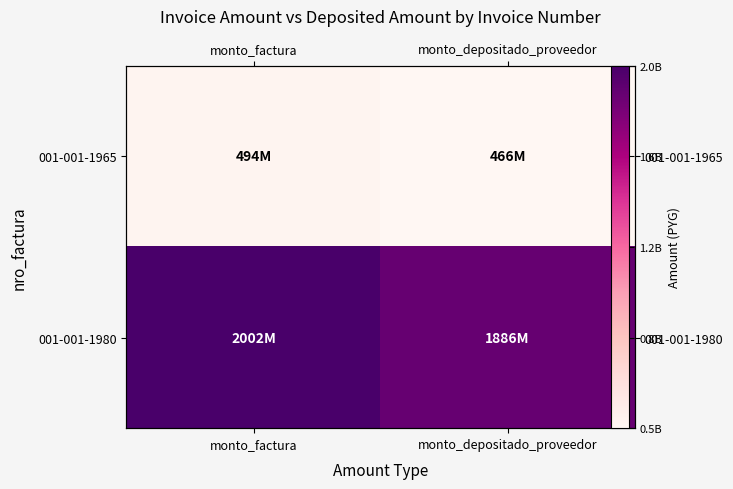

What is the sum of the 001-001-1965 values at monto_factura and monto_depositado_proveedor?

960116135